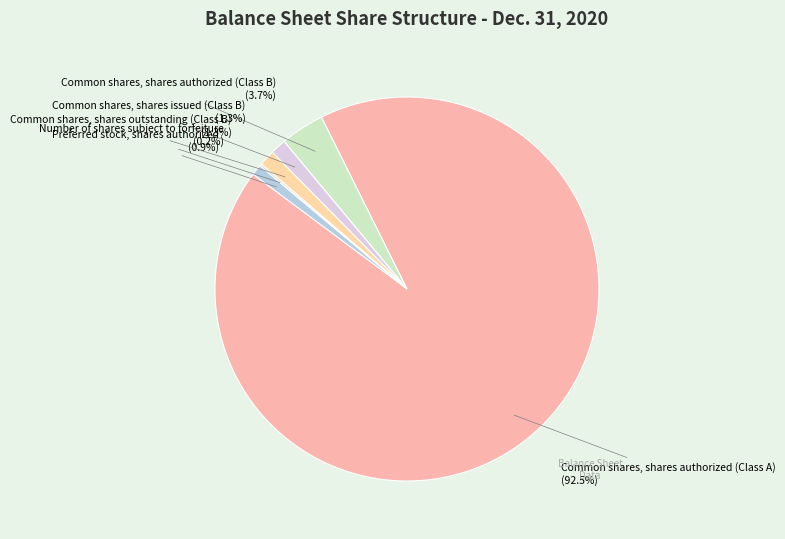

What is the largest slice in the pie chart?

Common shares, shares authorized (Class A)